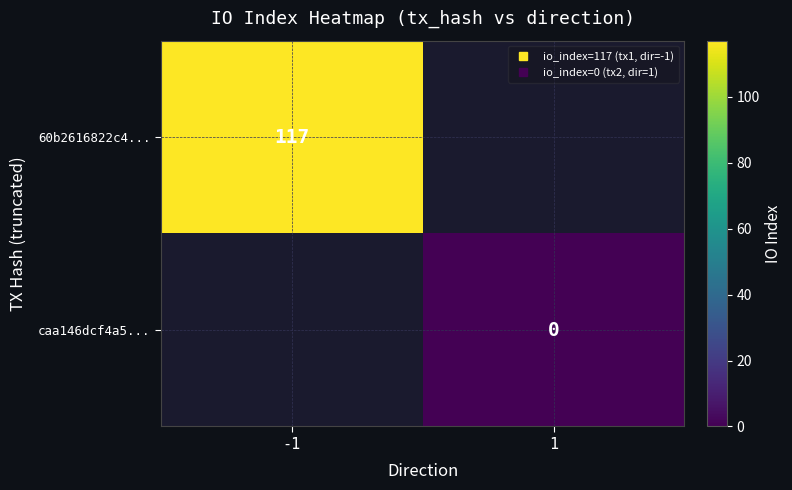

At how many categories does at least one series exceed 81?

1